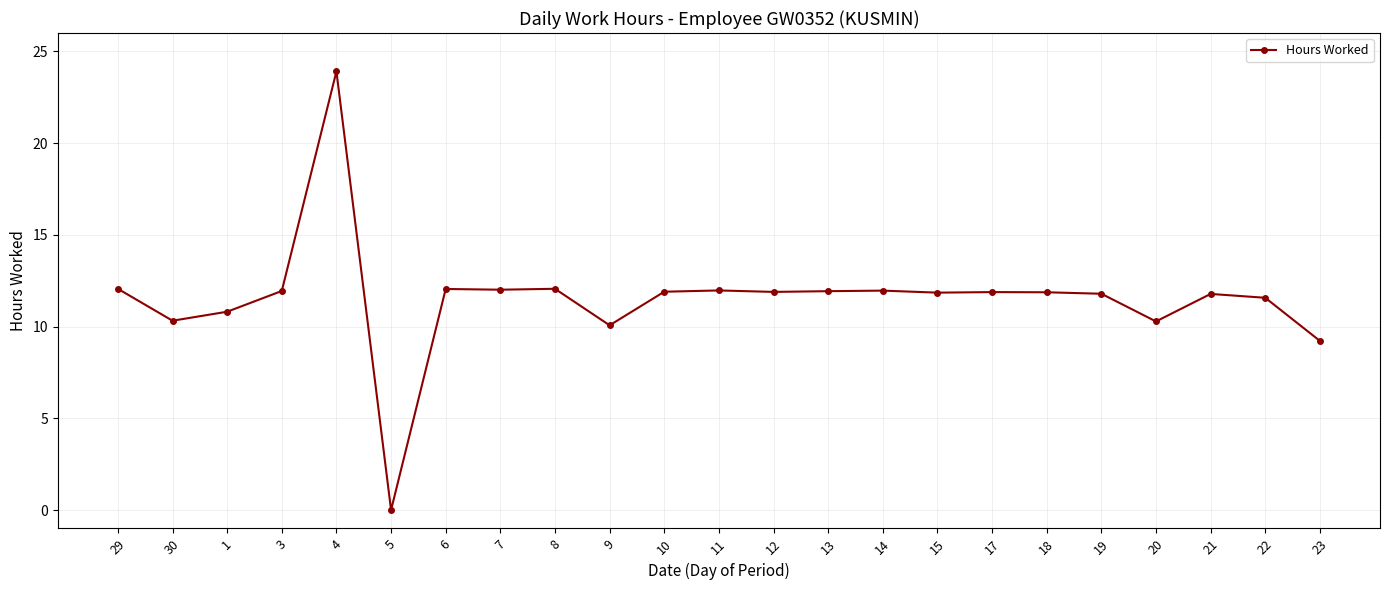

Count the number of data series in this chart.

1